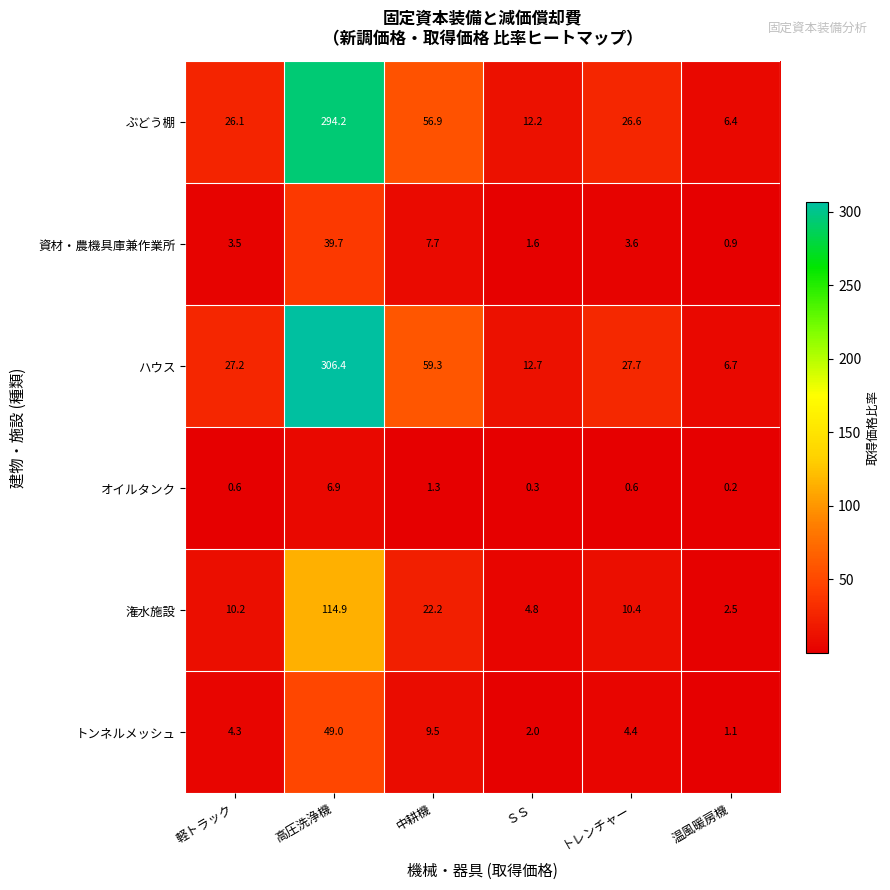

How many data points in 資材・農機具庫兼作業所 are above 3?

4